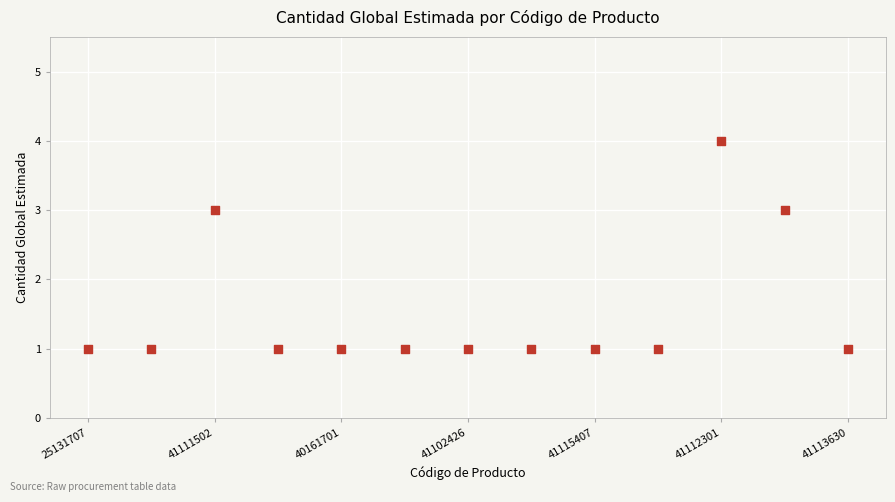

What is the range of Y values (max minus min)?

3